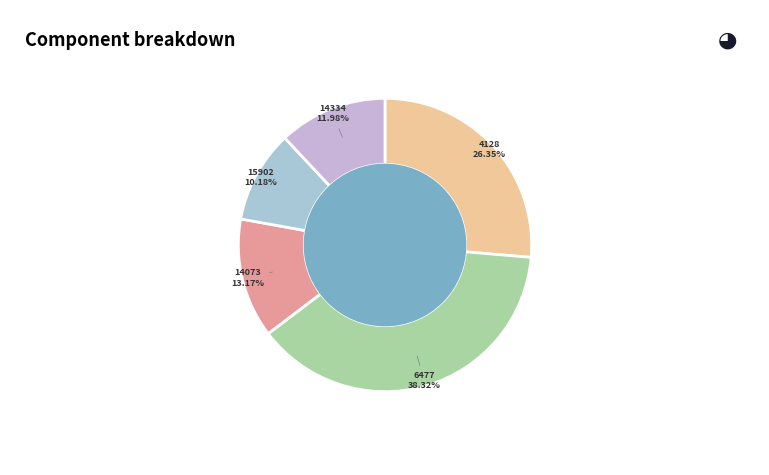

Count the number of slices in the pie.

5